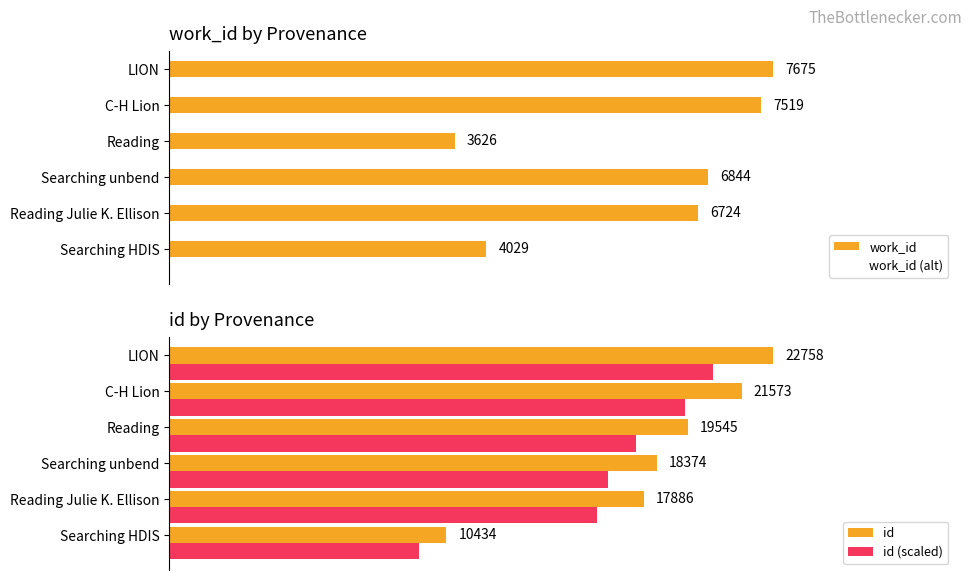

Reading left to right, transcribe all the data shown in this chart.

work_id: 4029.0	6724.0	6844.0	3626.0	7519.0	7675.0
work_id (alt): 4029.0	6724.0	6844.0	3626.0	7519.0	7675.0
id: 10434.0	17886.0	18374.0	19545.0	21573.0	22758.0
id (scaled): 9390.6	16097.4	16536.6	17590.5	19415.7	20482.2